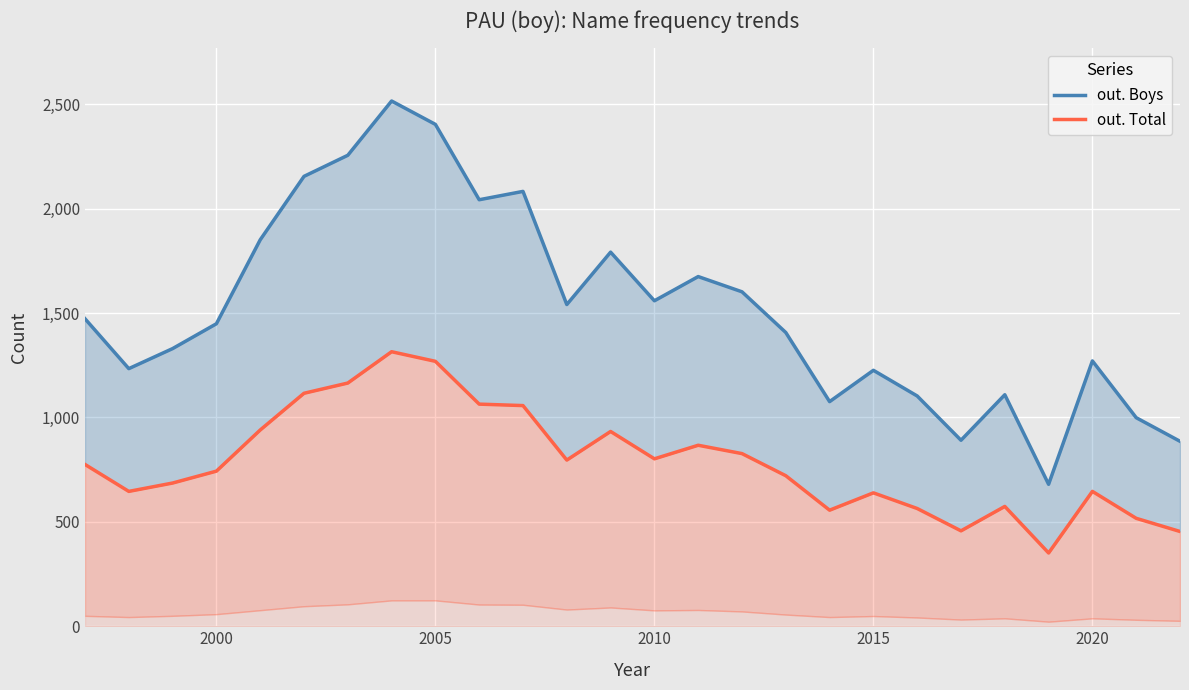

How many values in the out. Boys series exceed 1473?

12